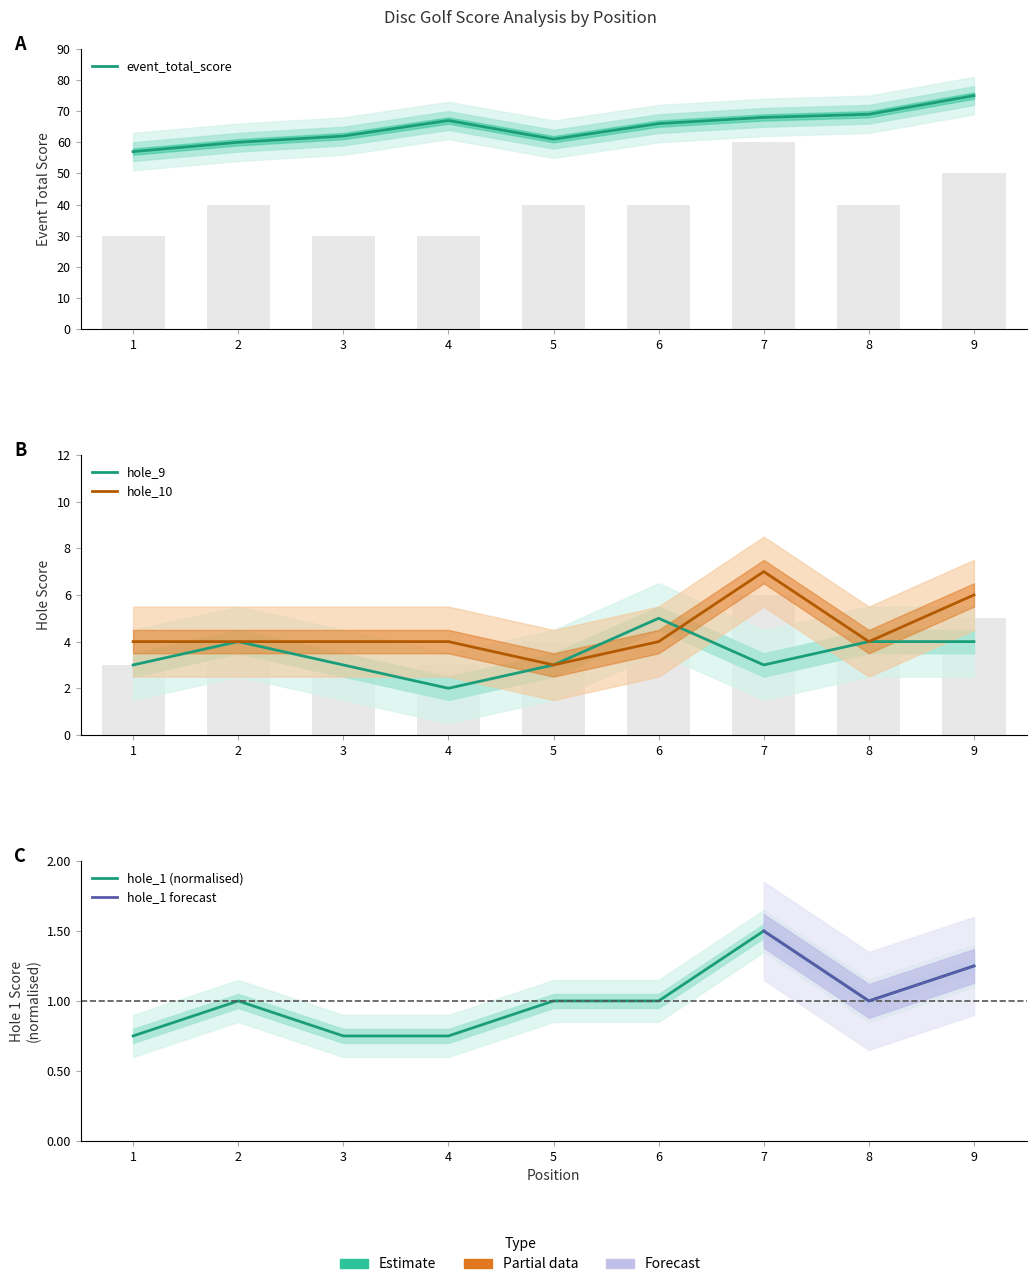

Which series has the widest spread of values?

event_total_score